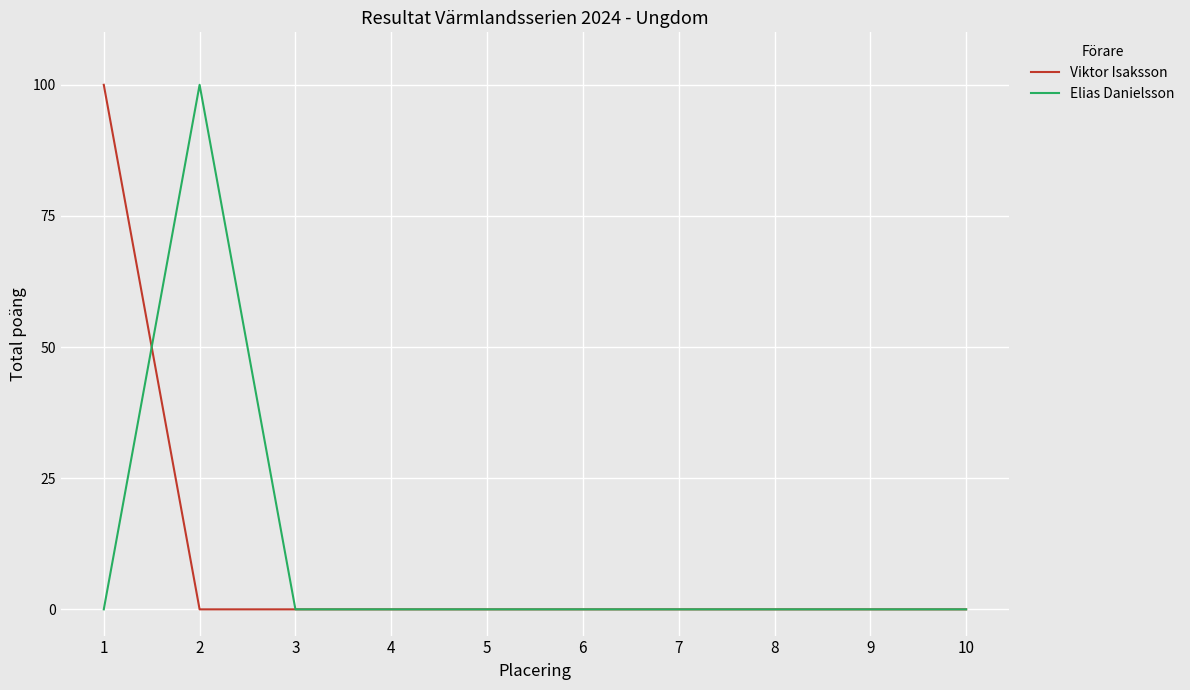

The Viktor Isaksson series shows 0 at 4. True or false?

True